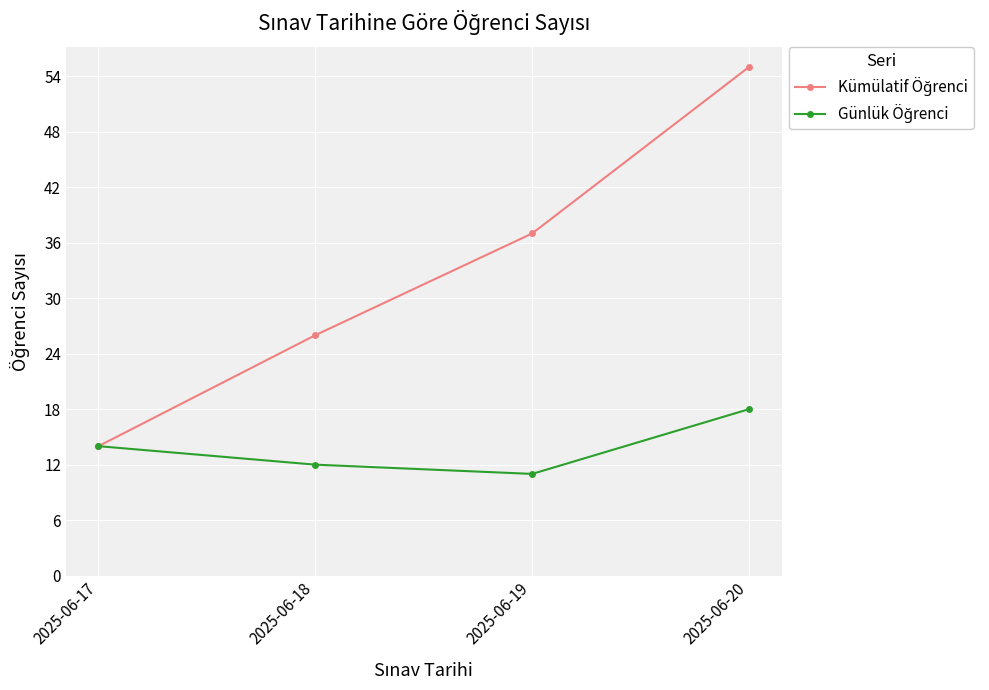

Which category has the highest value across all series?

2025-06-20